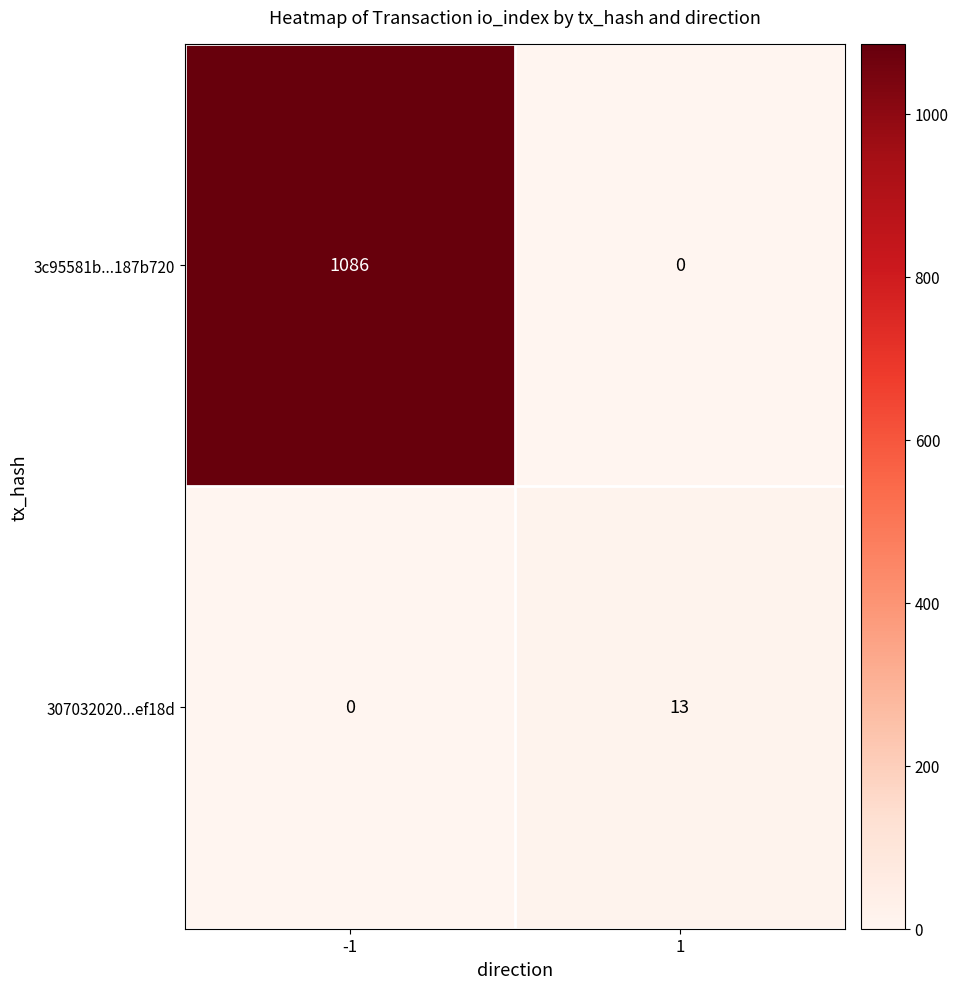

What is the sum of the 3c95581b...187b720 values at 1 and -1?

1086